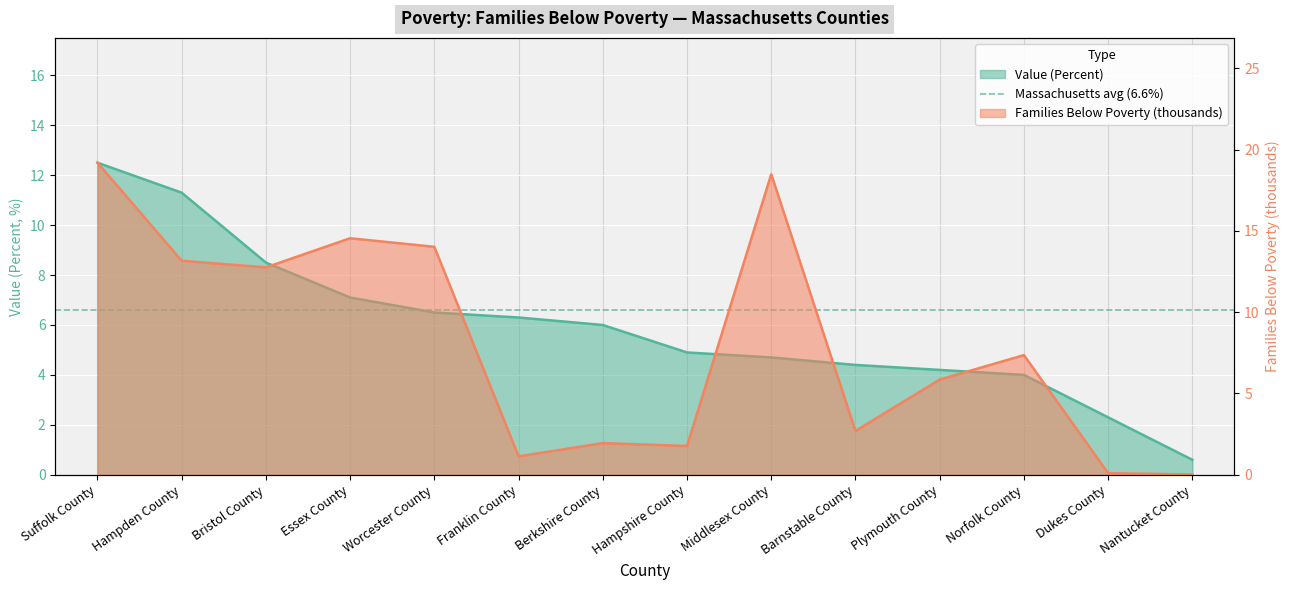

What is the difference between the Families (Below Poverty, thousands) values at Hampshire County and Essex County?

12.8